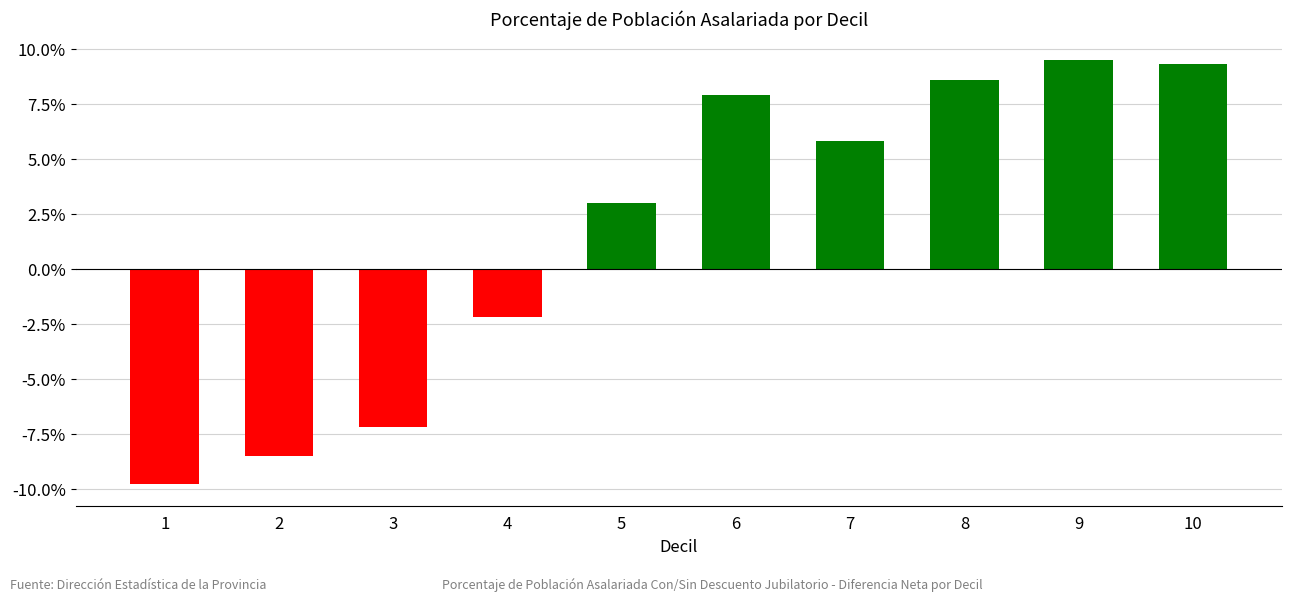

Where is the data nearest to the value 0?

4